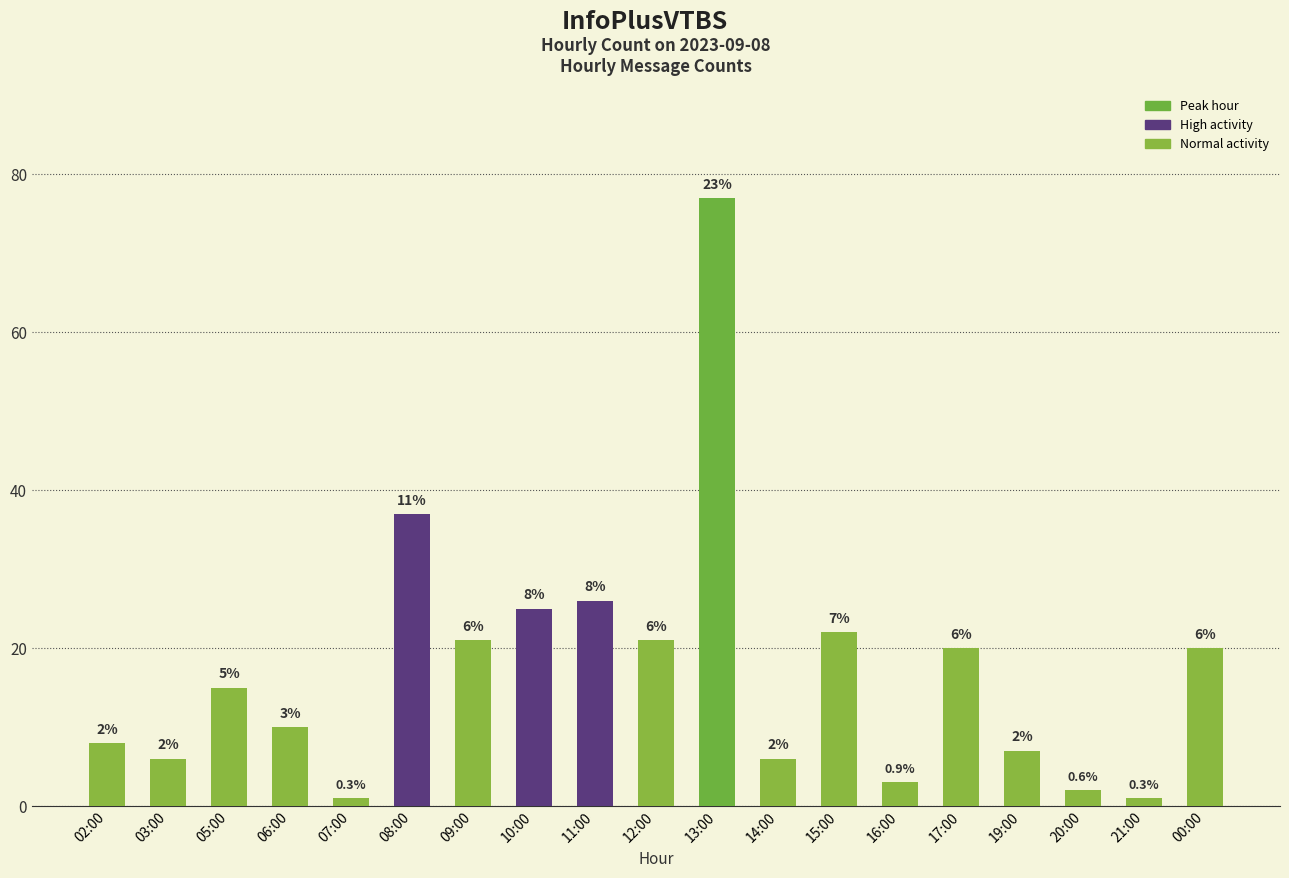

What is the smallest value displayed?

1